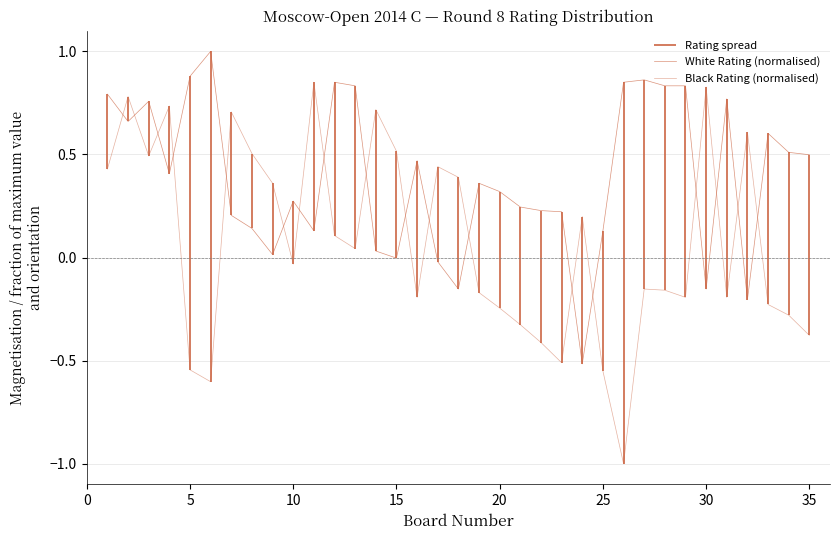

What is the average value of the Player Rating (White) series?

0.4